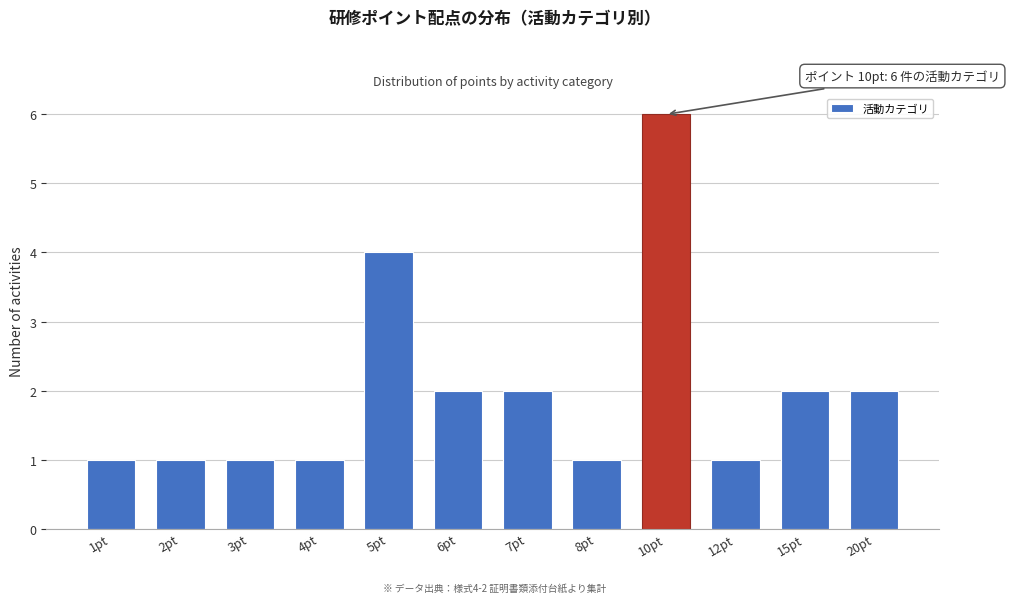

Reading left to right, list all the values displayed in this chart.

1pt=1	2pt=1	3pt=1	4pt=1	5pt=4	6pt=2	7pt=2	8pt=1	10pt=6	12pt=1	15pt=2	20pt=2